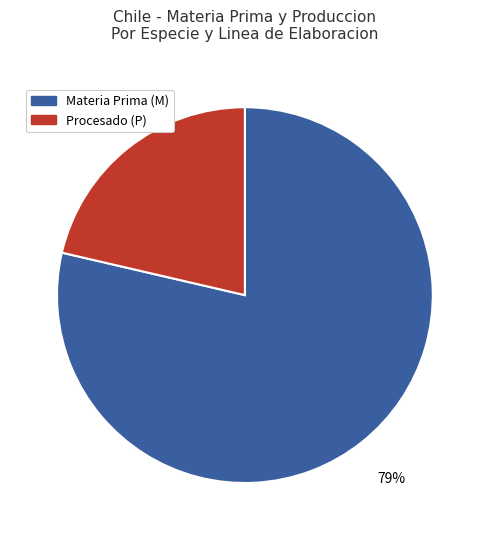

To the nearest percent, what is the average slice percentage?

50%